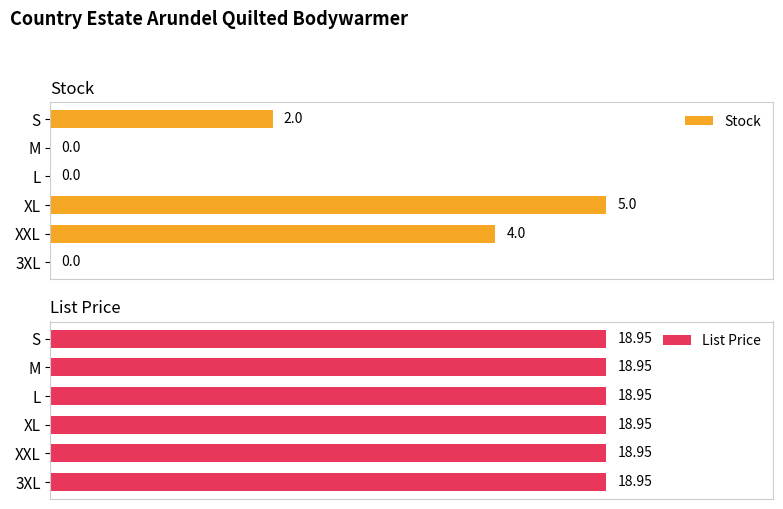

Count the Stock values in the range 0 to 4.

5